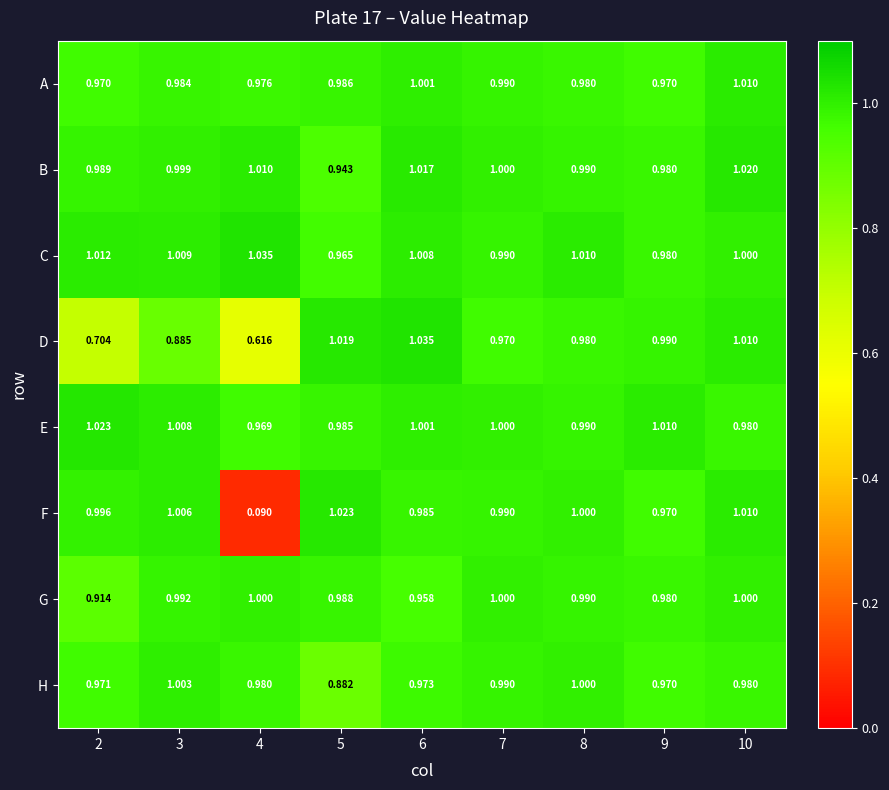

Which series has the largest range (max minus min)?

F